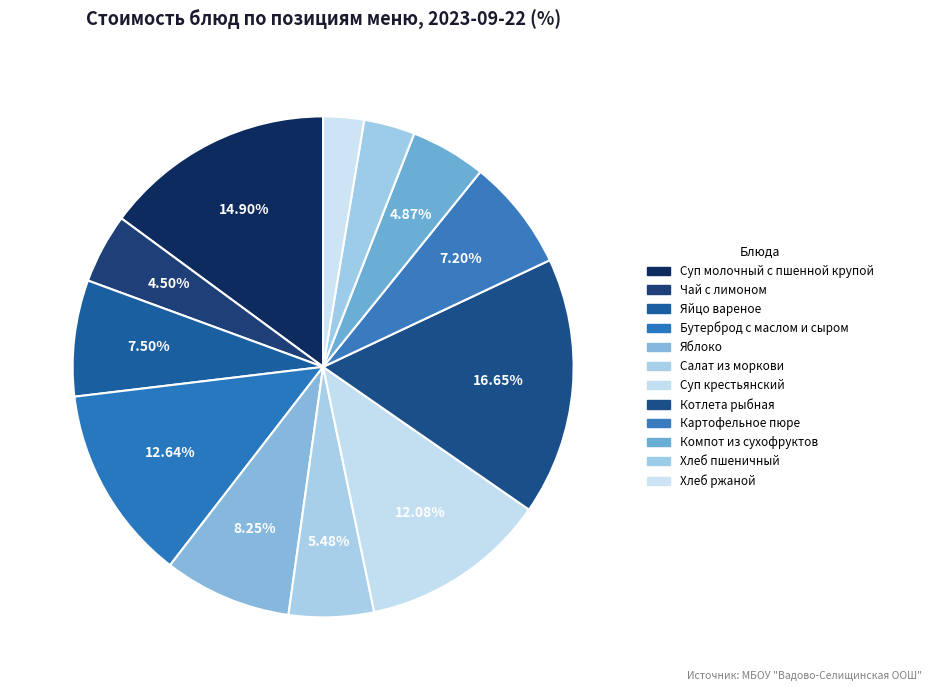

Is it true that Яблоко is 8% of the pie?

True